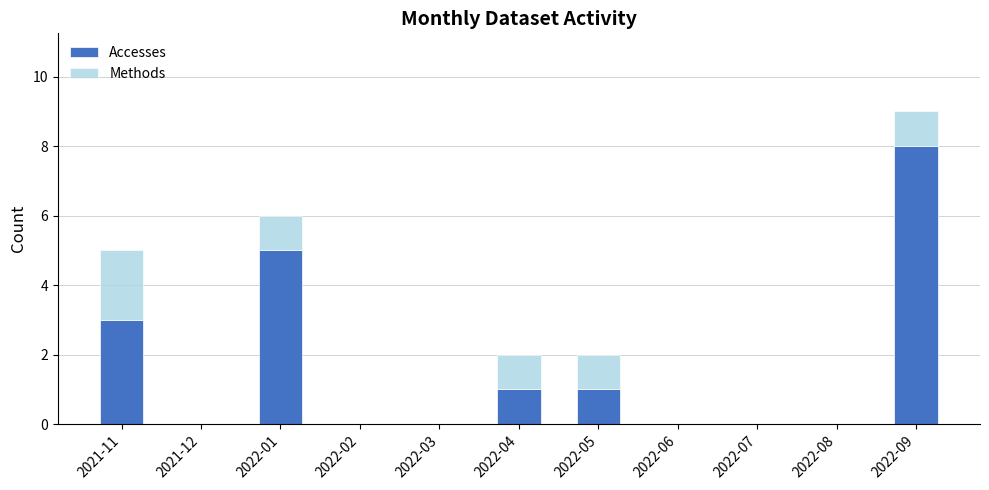

What is the sum of the Accesses values at 2022-06 and 2022-09?

8